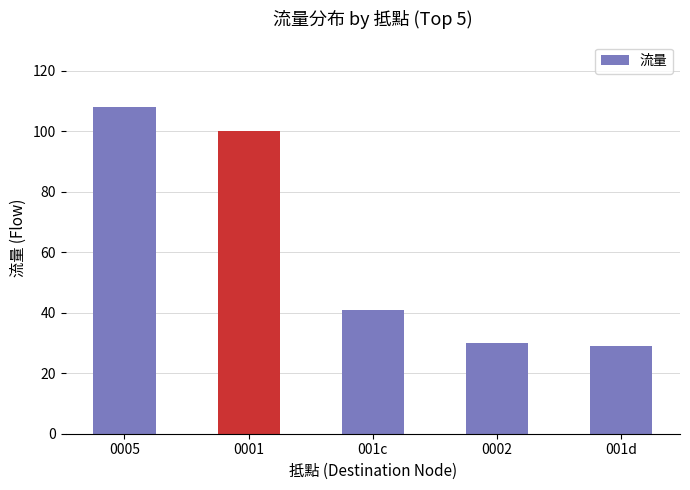

At which label is the value closest to 68?

001c